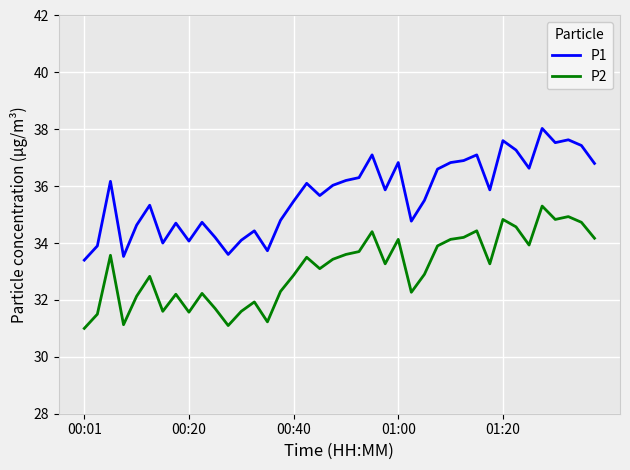

What is the smallest value displayed?

31.0